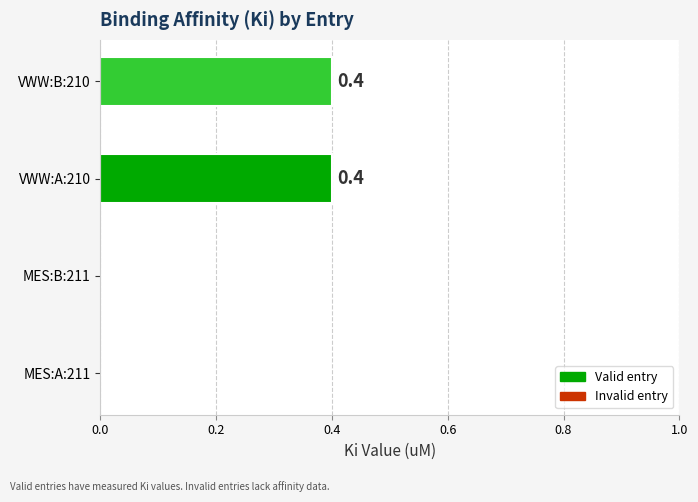

Reading bottom to top, extract all data points from this chart.

MES:A:211=0.0	MES:B:211=0.0	VWW:A:210=0.4	VWW:B:210=0.4